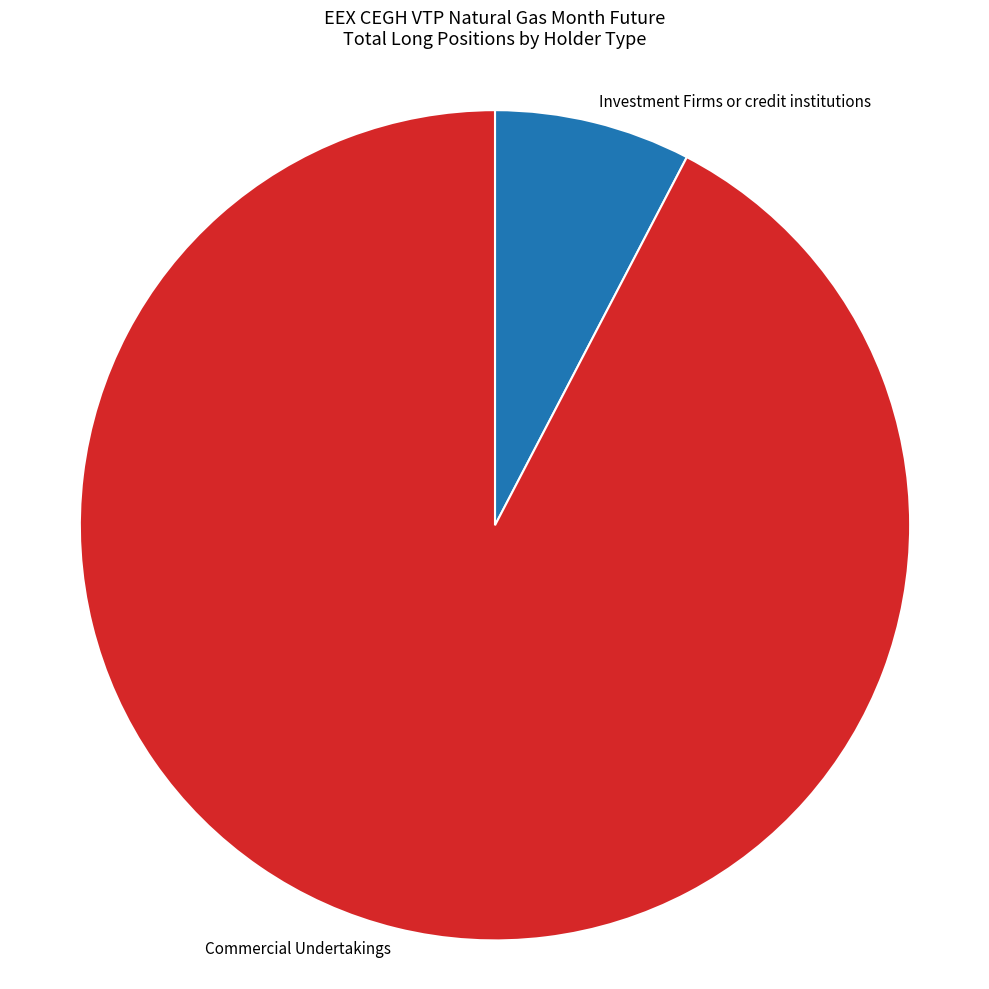

Approximately how many times larger is the value at Commercial Undertakings compared to Investment Firms or credit institutions?

12.1